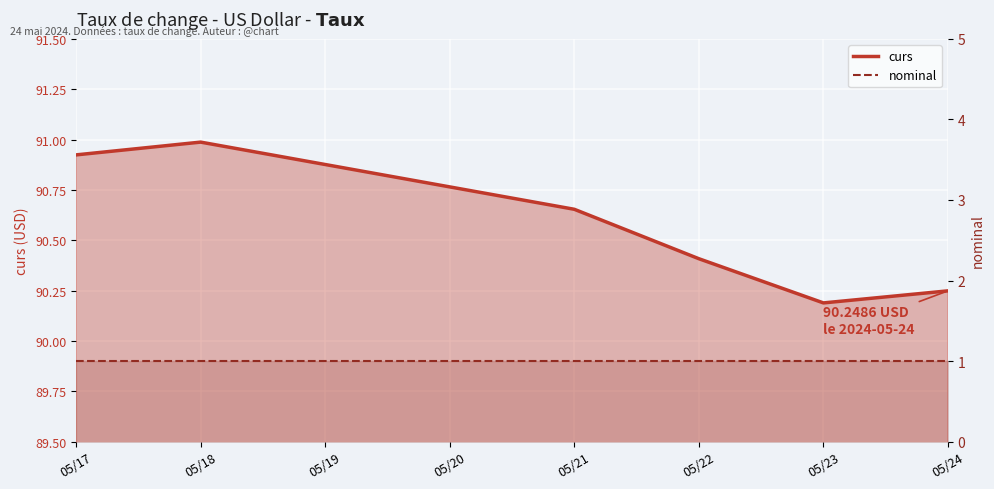

True or false: nominal and curs intersect in this chart.

False